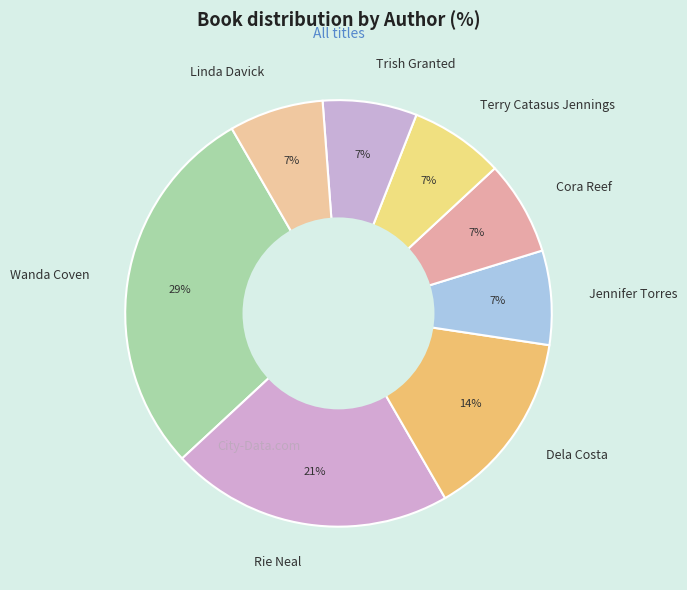

Approximately how many times larger is the value at Trish Granted compared to Terry Catasus Jennings?

1.0